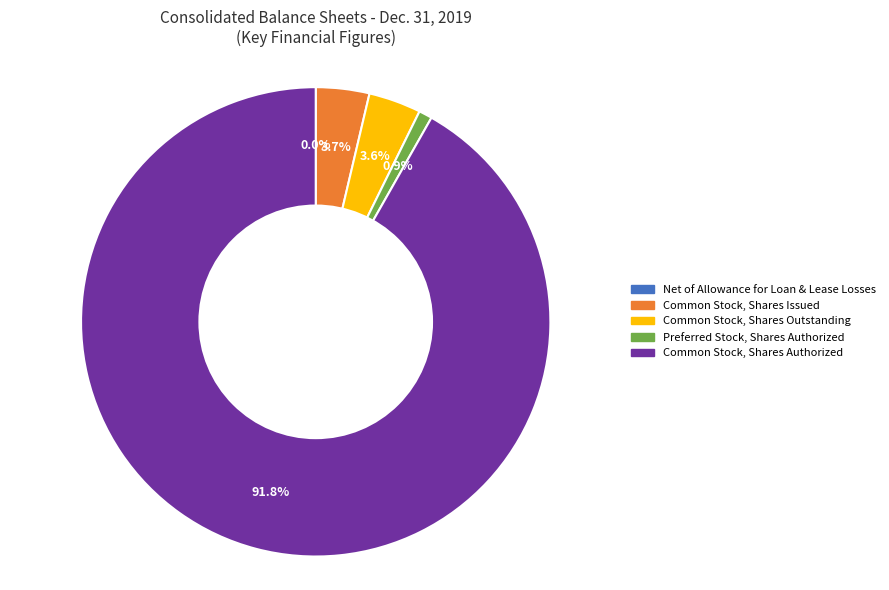

Is there a majority slice in this chart?

Yes